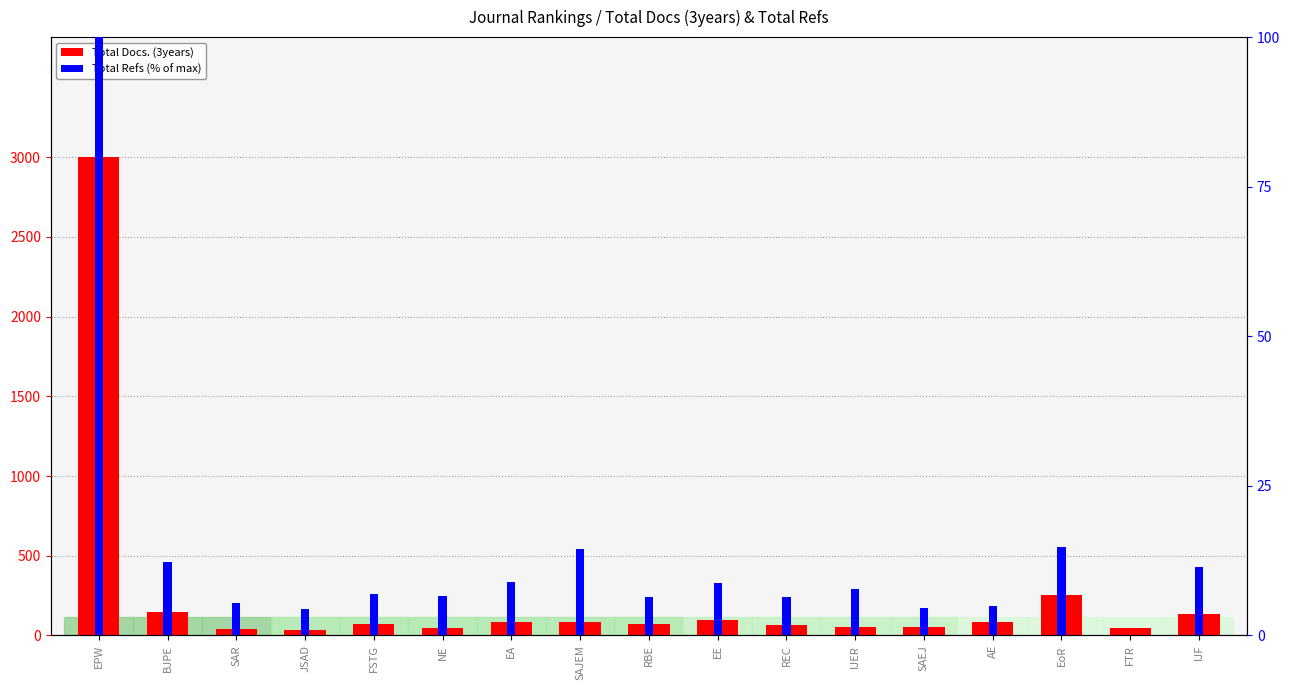

What is the difference between the second highest and second lowest values?

215